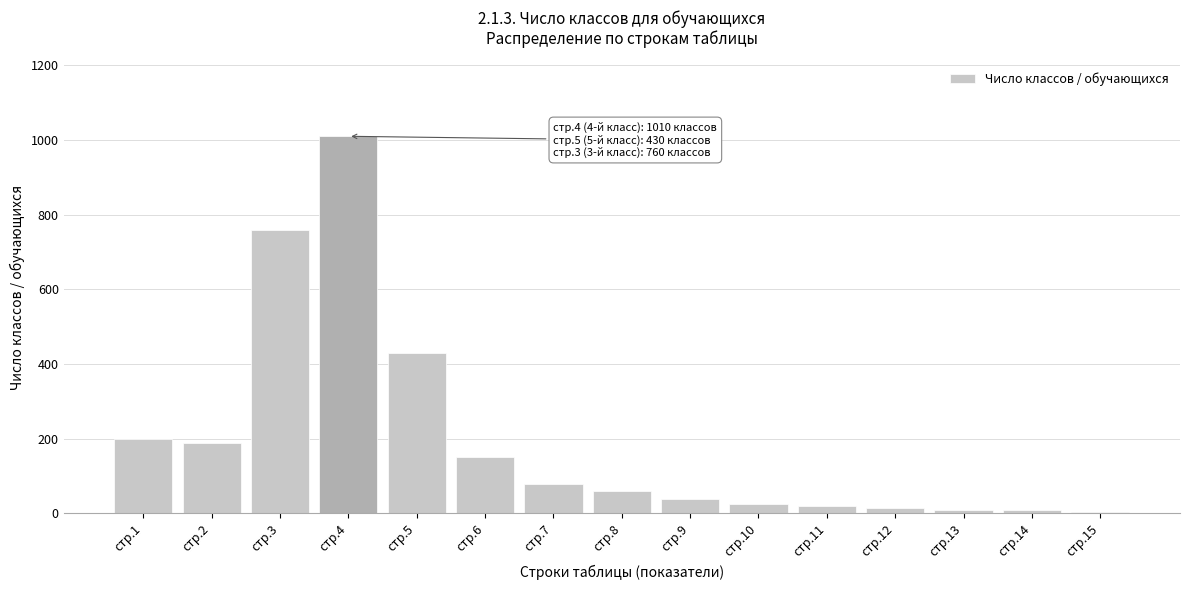

Is it true that the value at стр.4 is 1465?

False